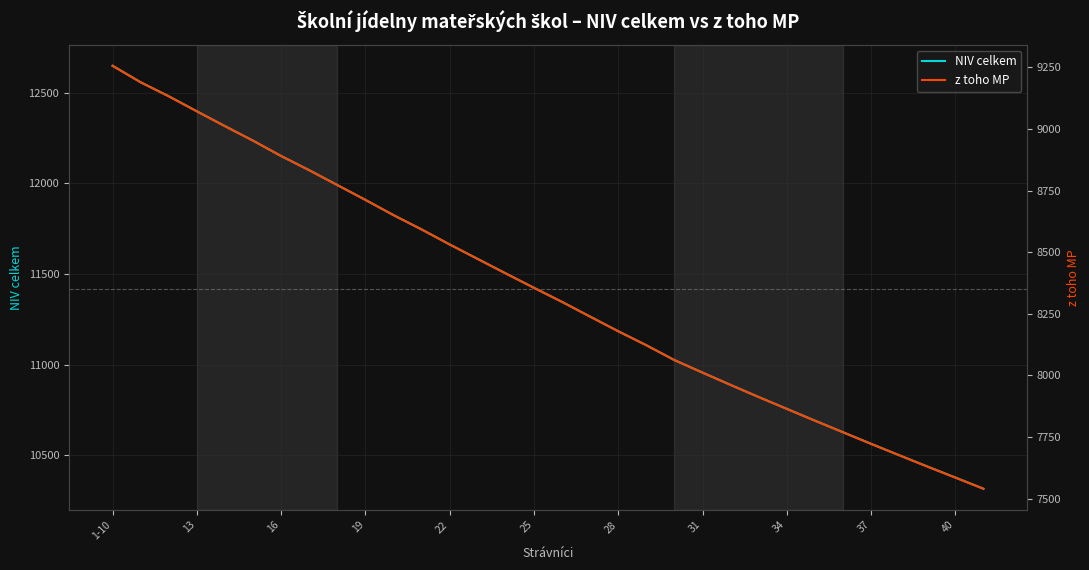

At which label does NIV celkem first exceed 11424?

1-10